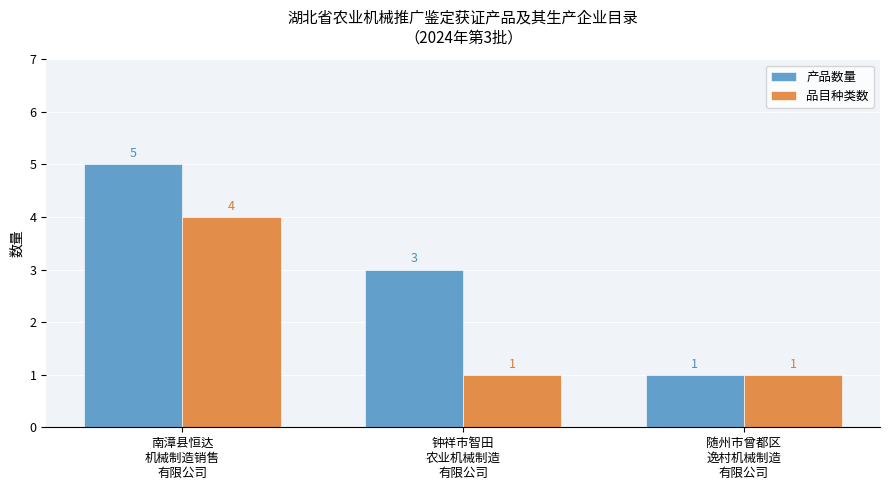

The value of 品目种类数 at 南漳县恒达
机械制造销售
有限公司 is 2. True or false?

False